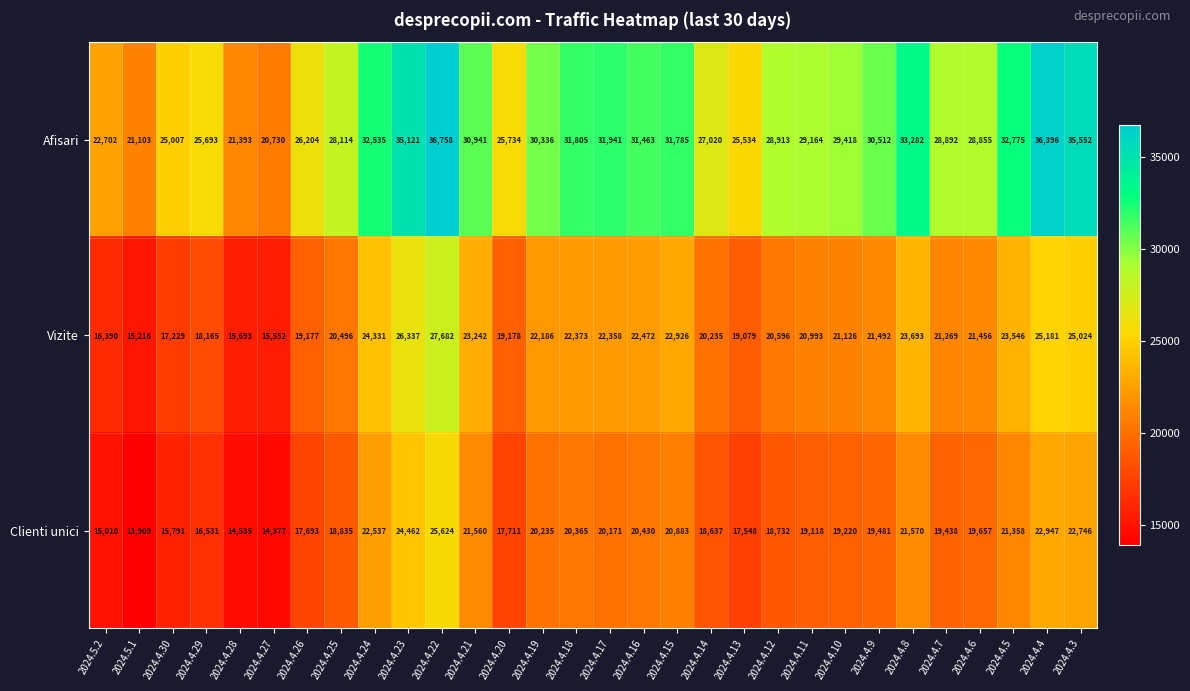

At how many categories does at least one series exceed 35824?

2